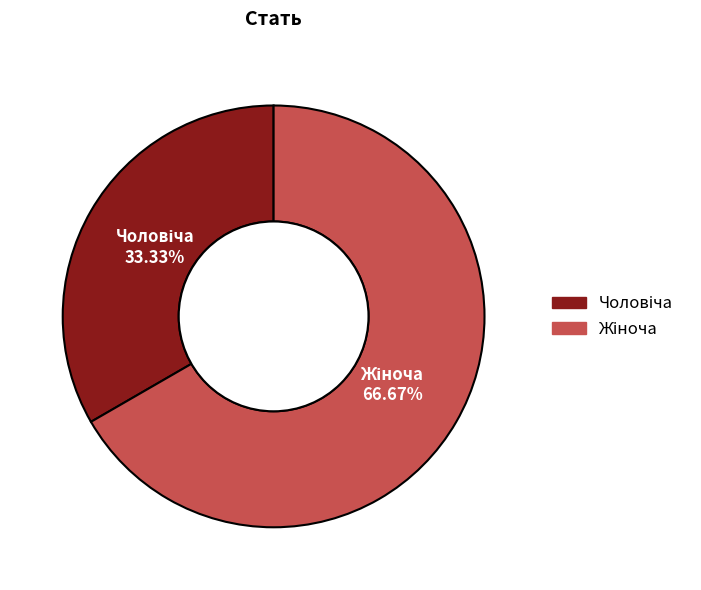

Does any single category account for the majority?

Yes